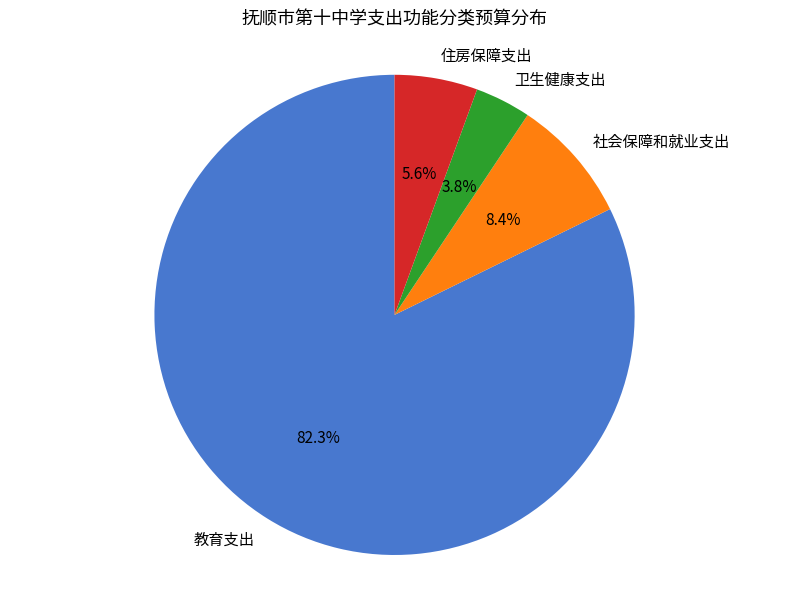

To the nearest percent, what portion does 卫生健康支出 represent?

4%